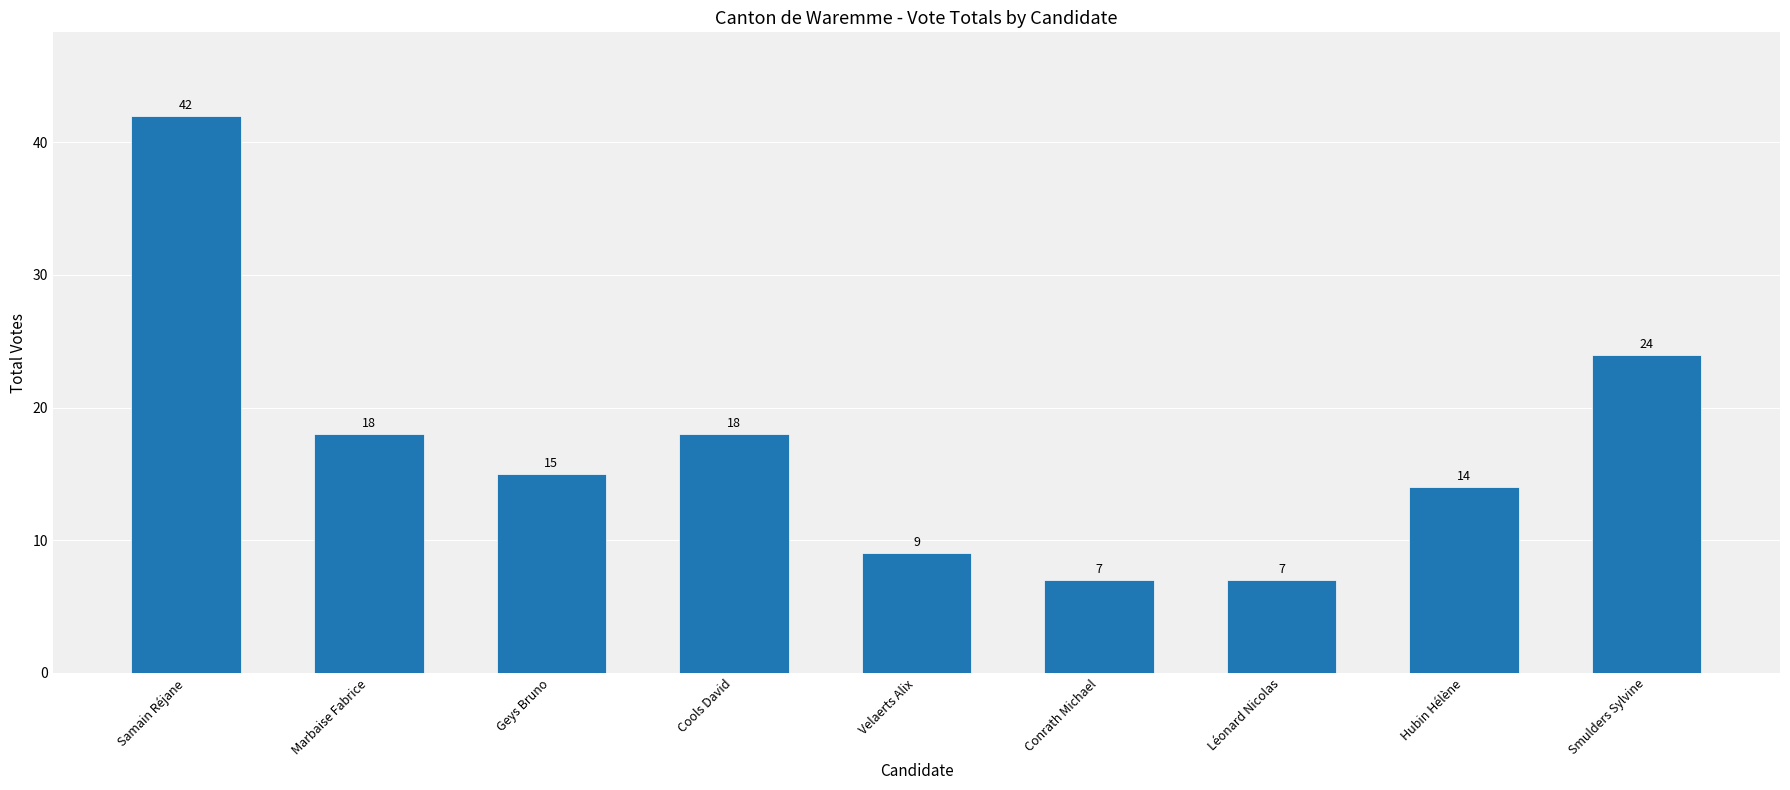

What is the sum of the values at Cools David and Léonard Nicolas?

25